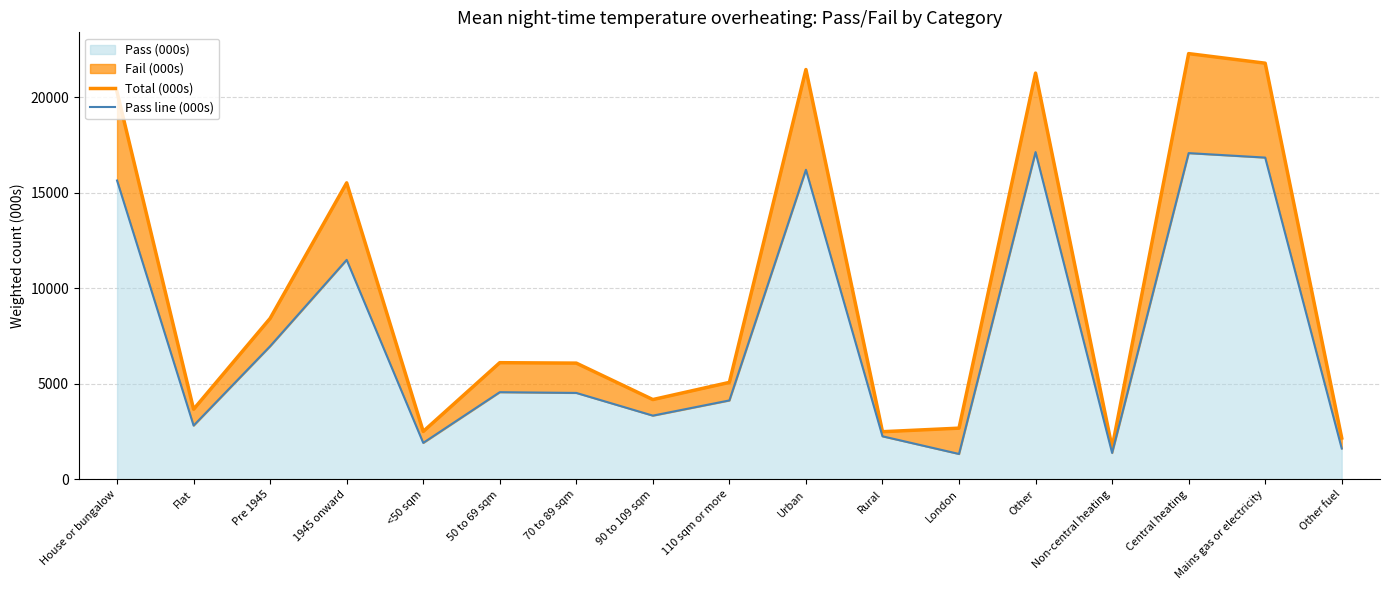

How many interior local valleys does the Pass line (000s) series have?

5